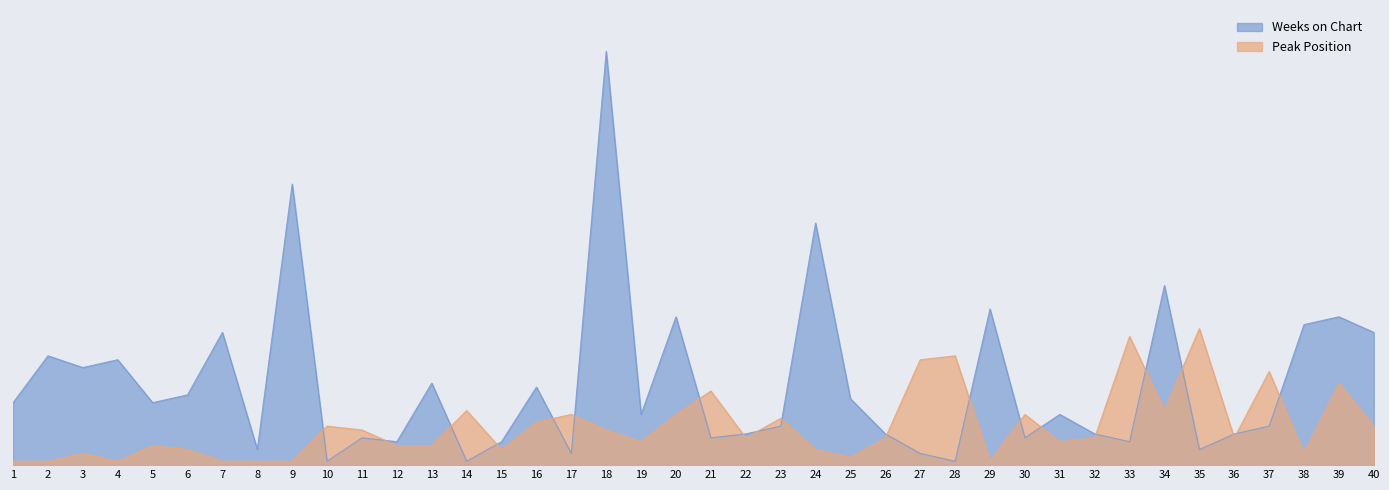

How many values in the Peak Position series exceed 7?

18